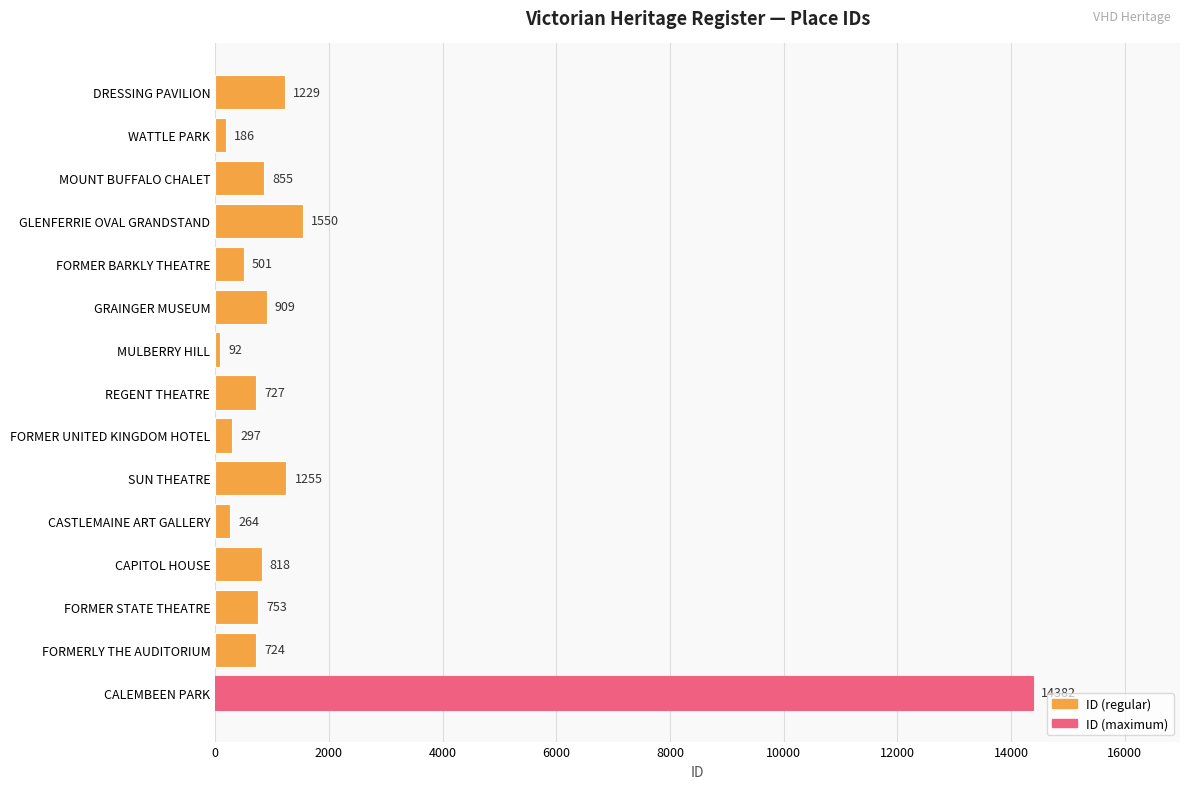

Does the chart contain stacked bars?

No